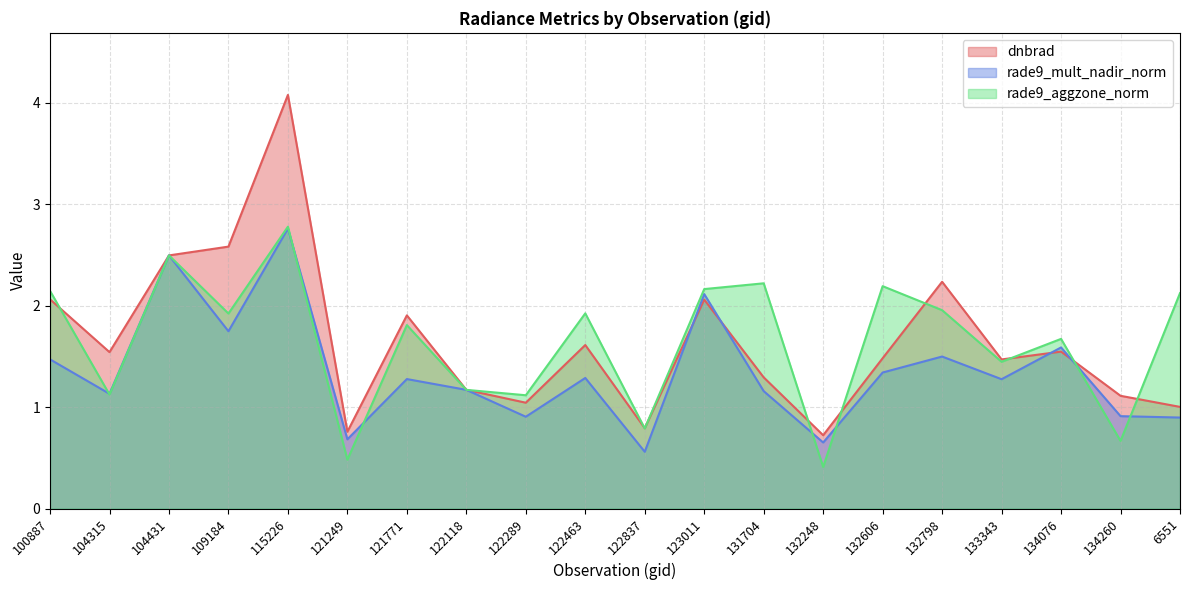

How many lines are shown in the chart?

3